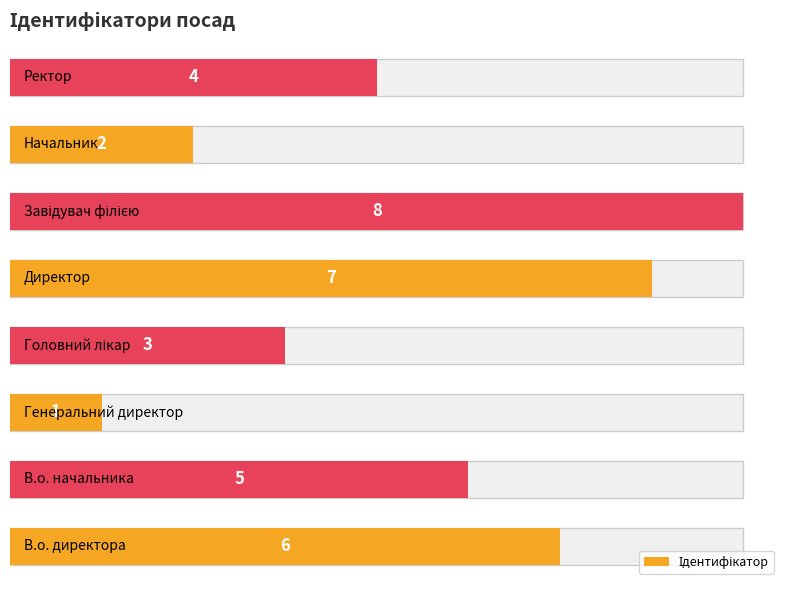

Between 3 and 5, which is larger?

5